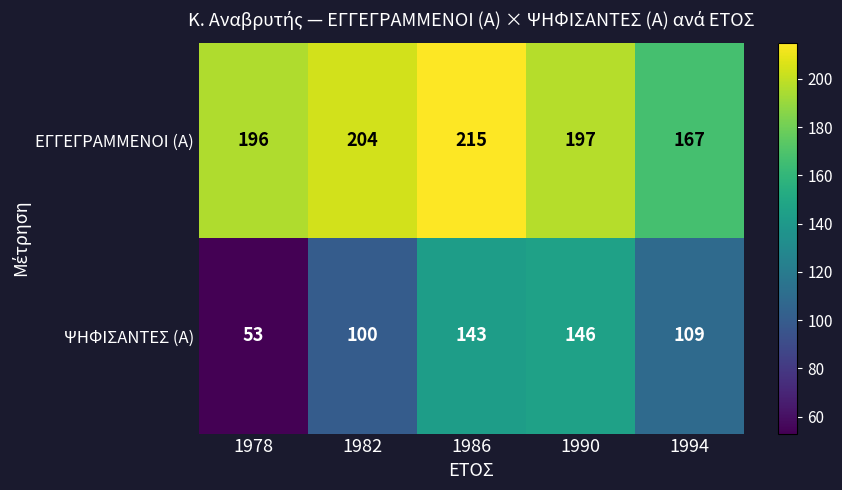

At which label does ΕΓΓΕΓΡΑΜΜΕΝΟΙ (Α) first exceed 197?

1982